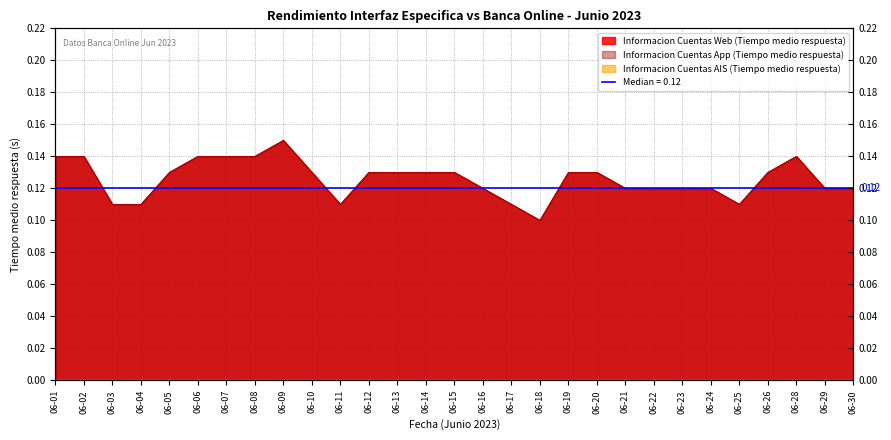

Is it true that Informacion Cuentas Web (Tiempo medio respuesta) equals 0.1 at 2023-06-18?

True